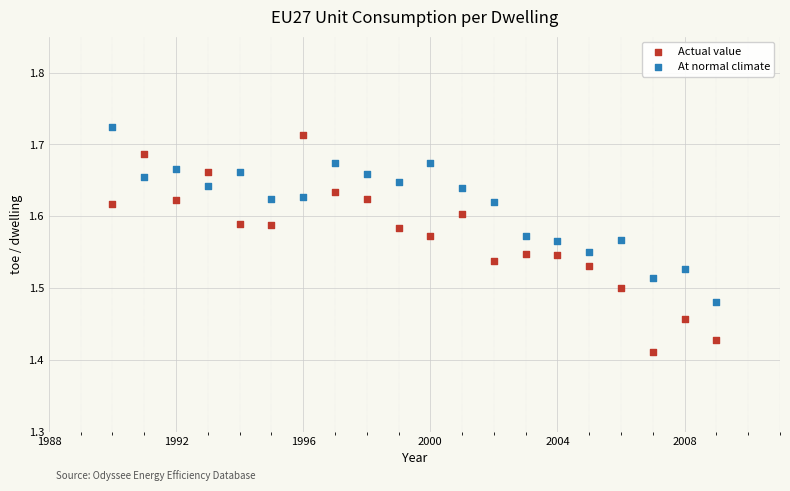

Which series reaches the minimum Y coordinate?

Actual value